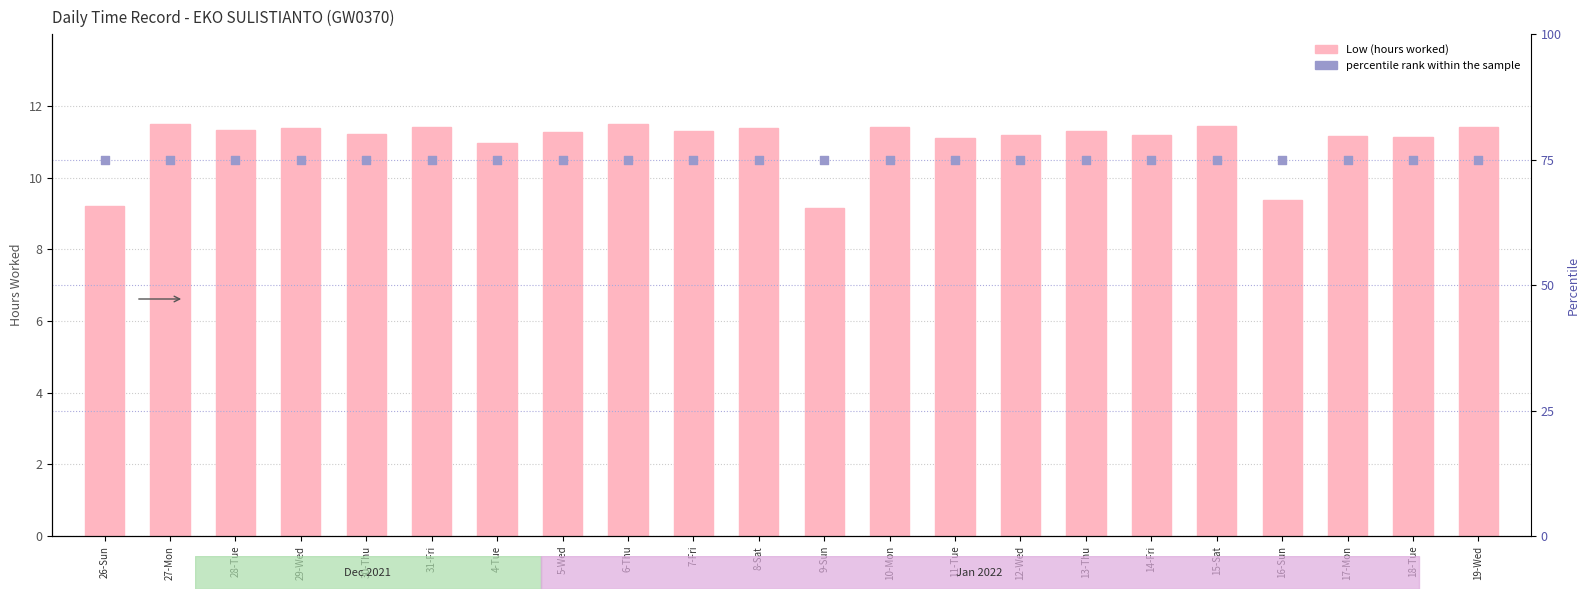

What is the total value across all series at 15-Sat?

86.5